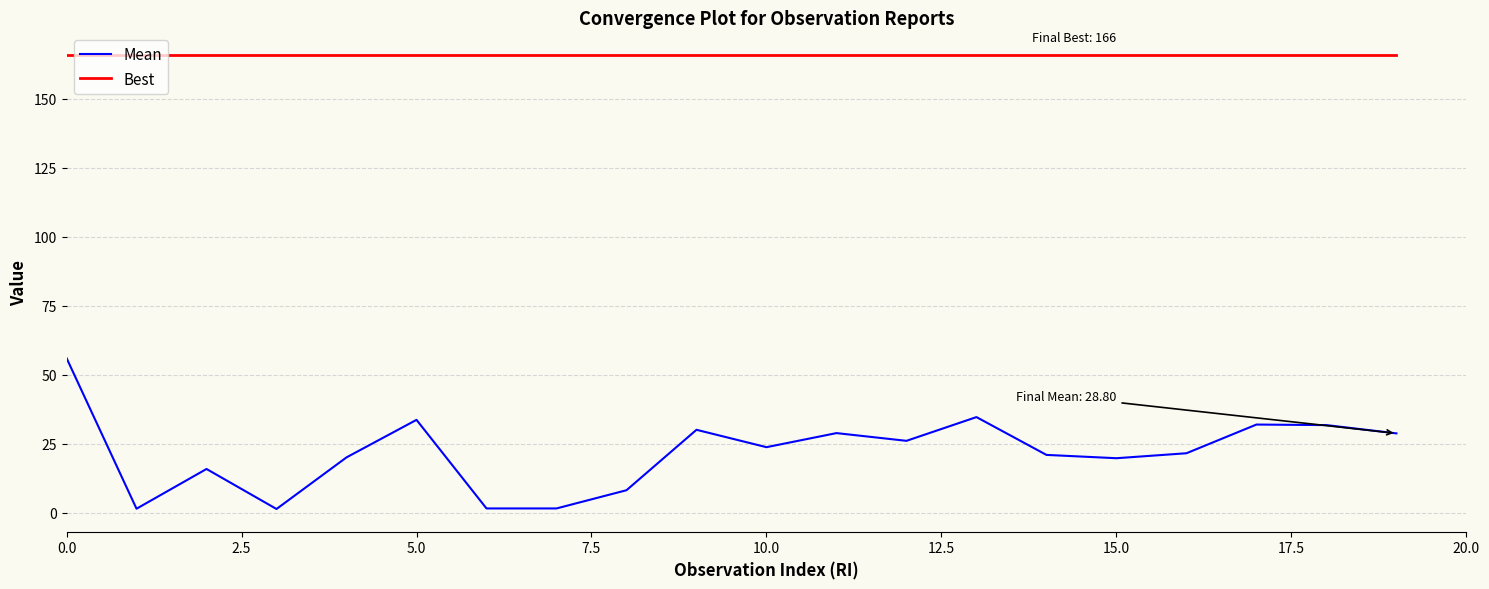

Which series has the largest range (max minus min)?

Mean